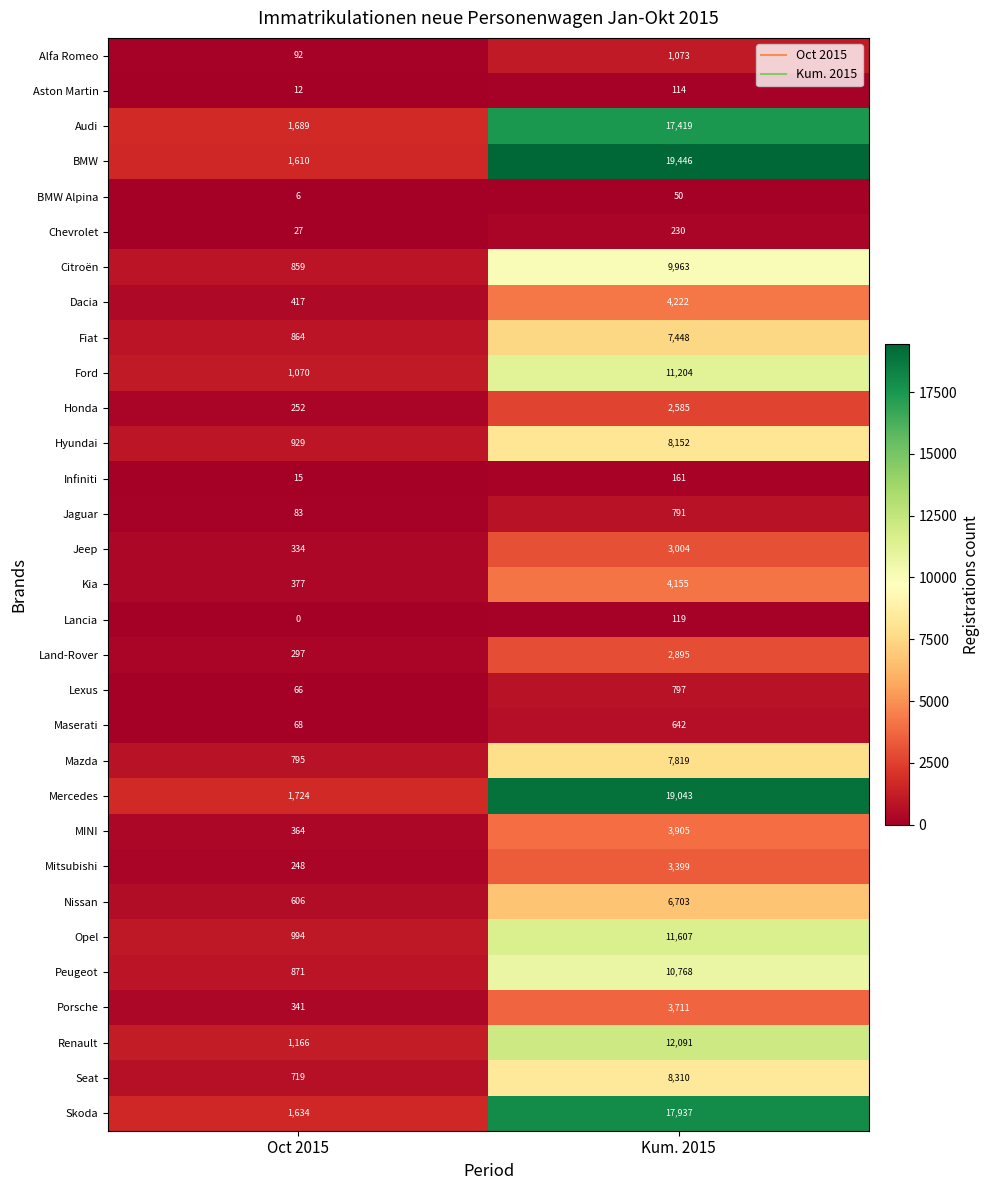

What is the sum of all Audi values?

19108